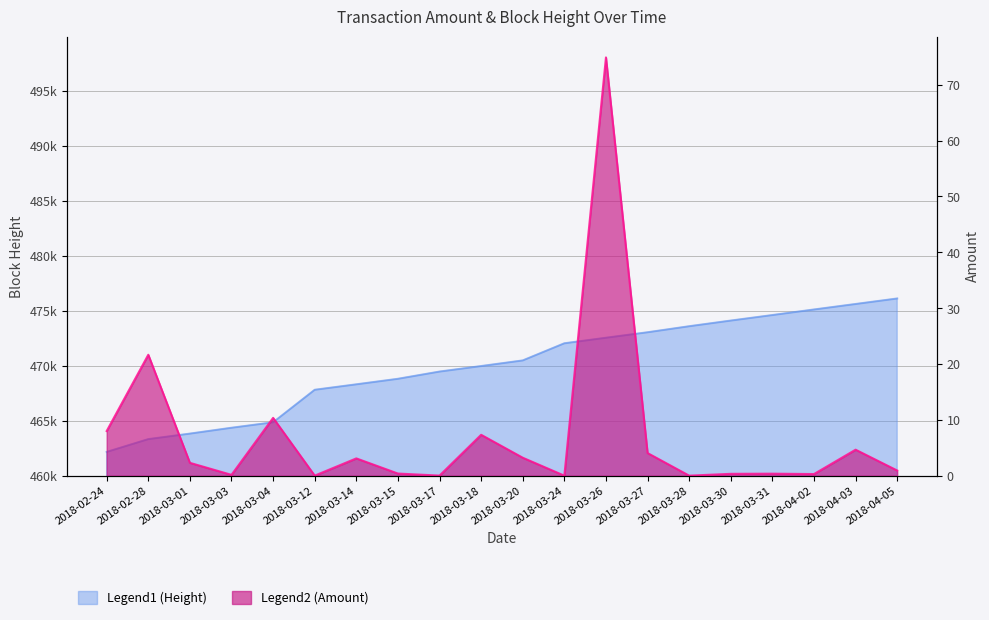

What is the spread (max minus min) of values at 2018-03-14?

468299.9